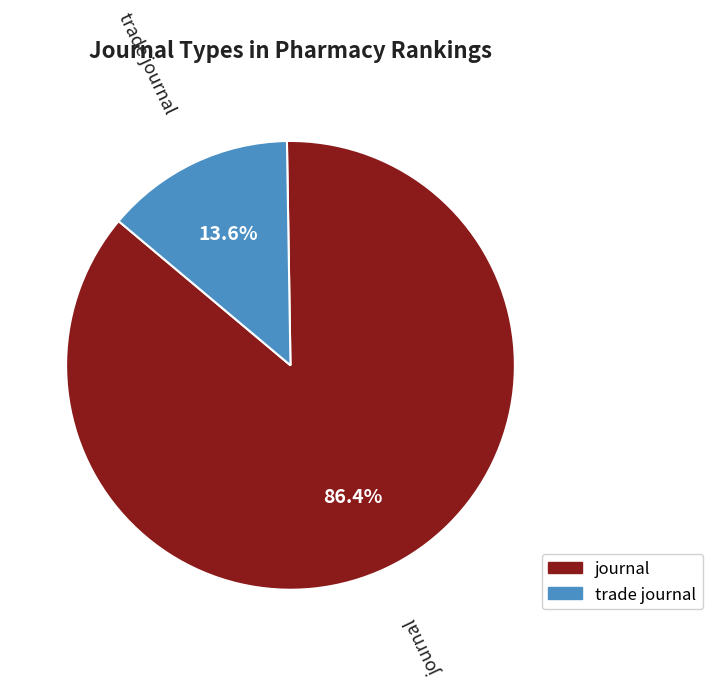

What is the total percentage of journal and trade journal?

100.0%